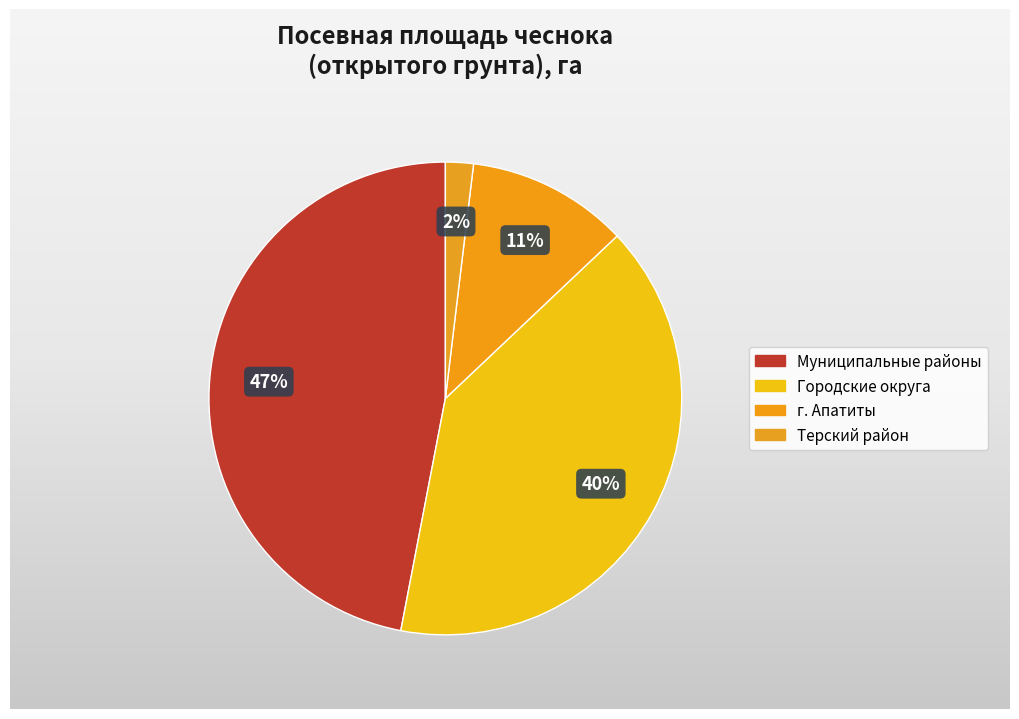

Is there any slice that represents more than half of the pie?

No